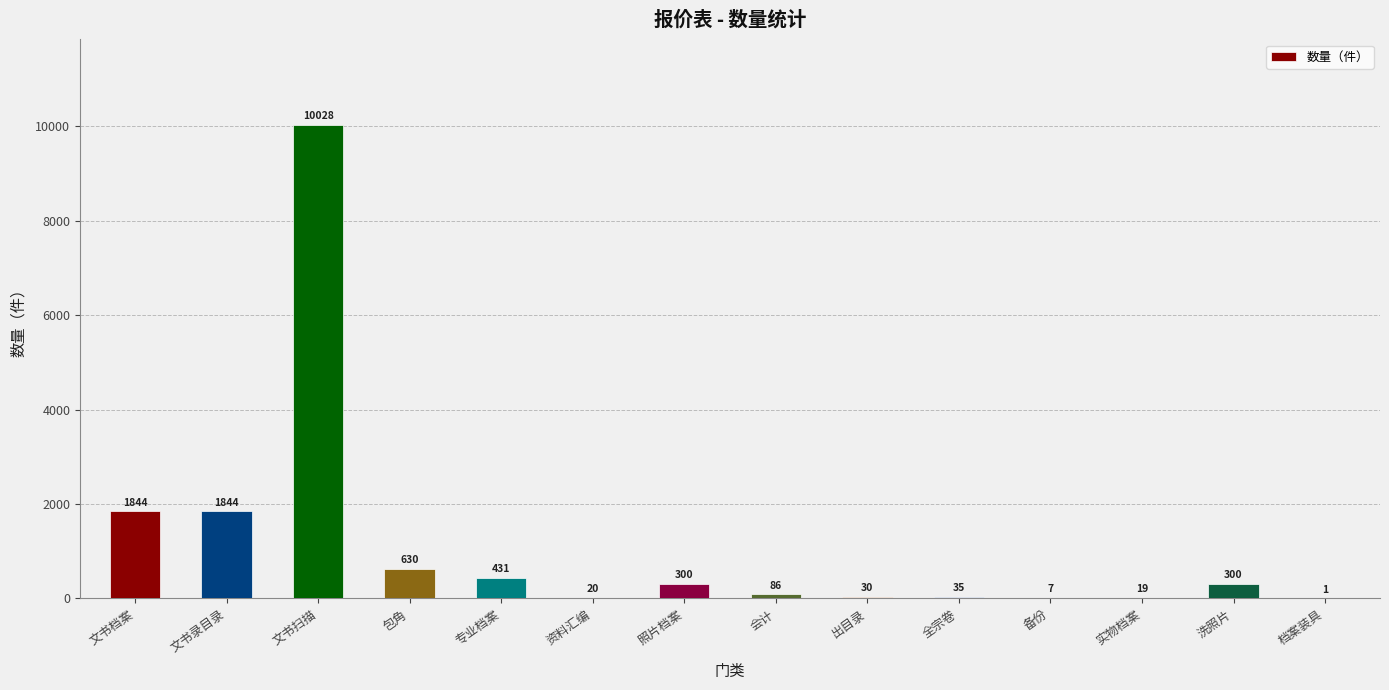

What is the greatest value displayed?

10028